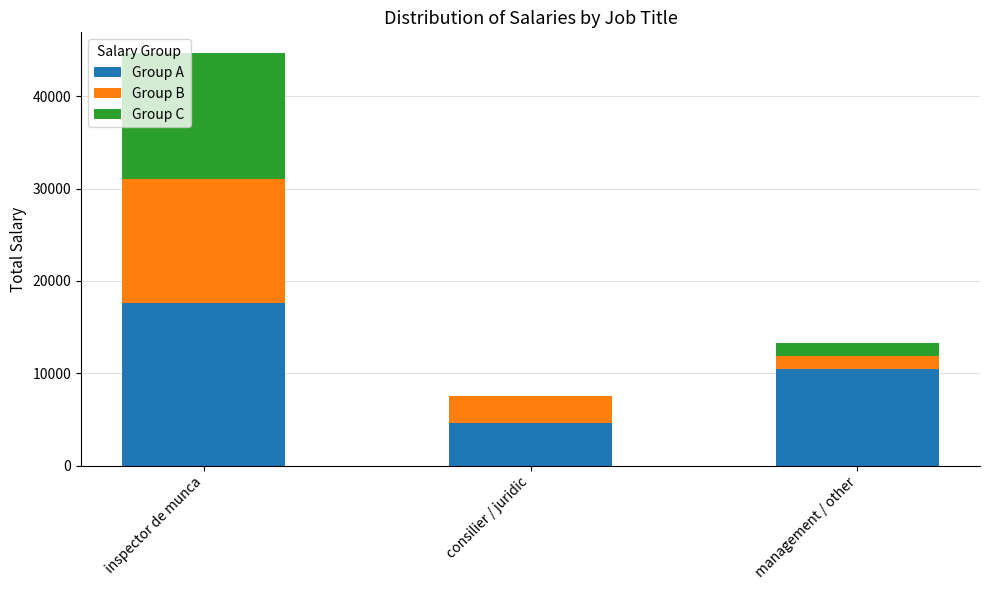

Count the number of categories in the chart.

3